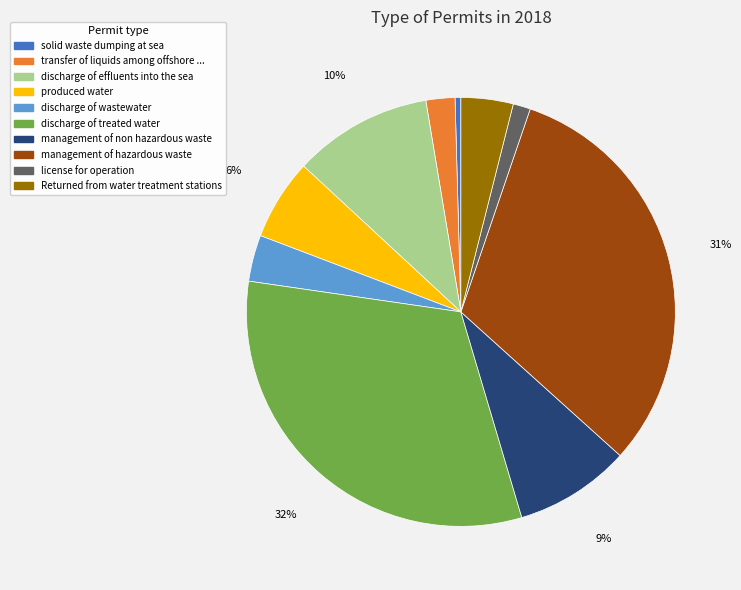

Count the number of slices in the pie.

10